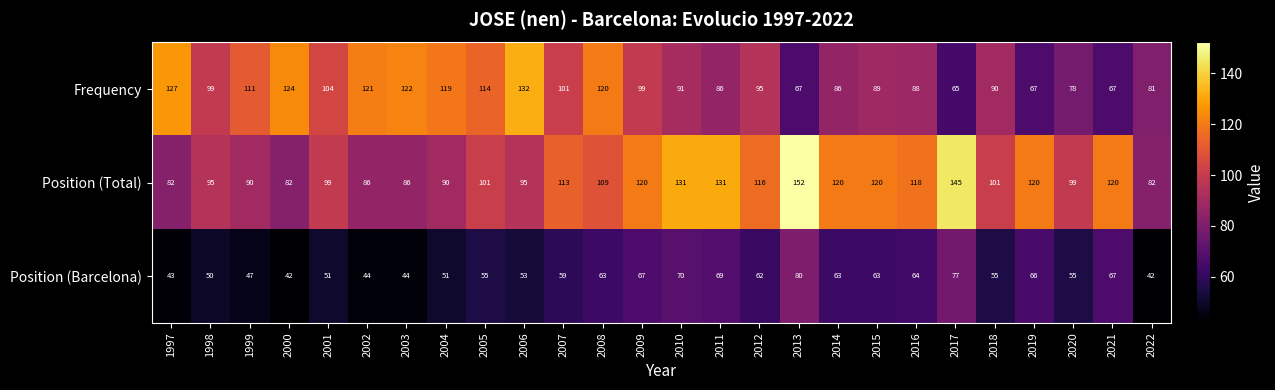

What is the sum of all Position (Barcelona) values?

1502